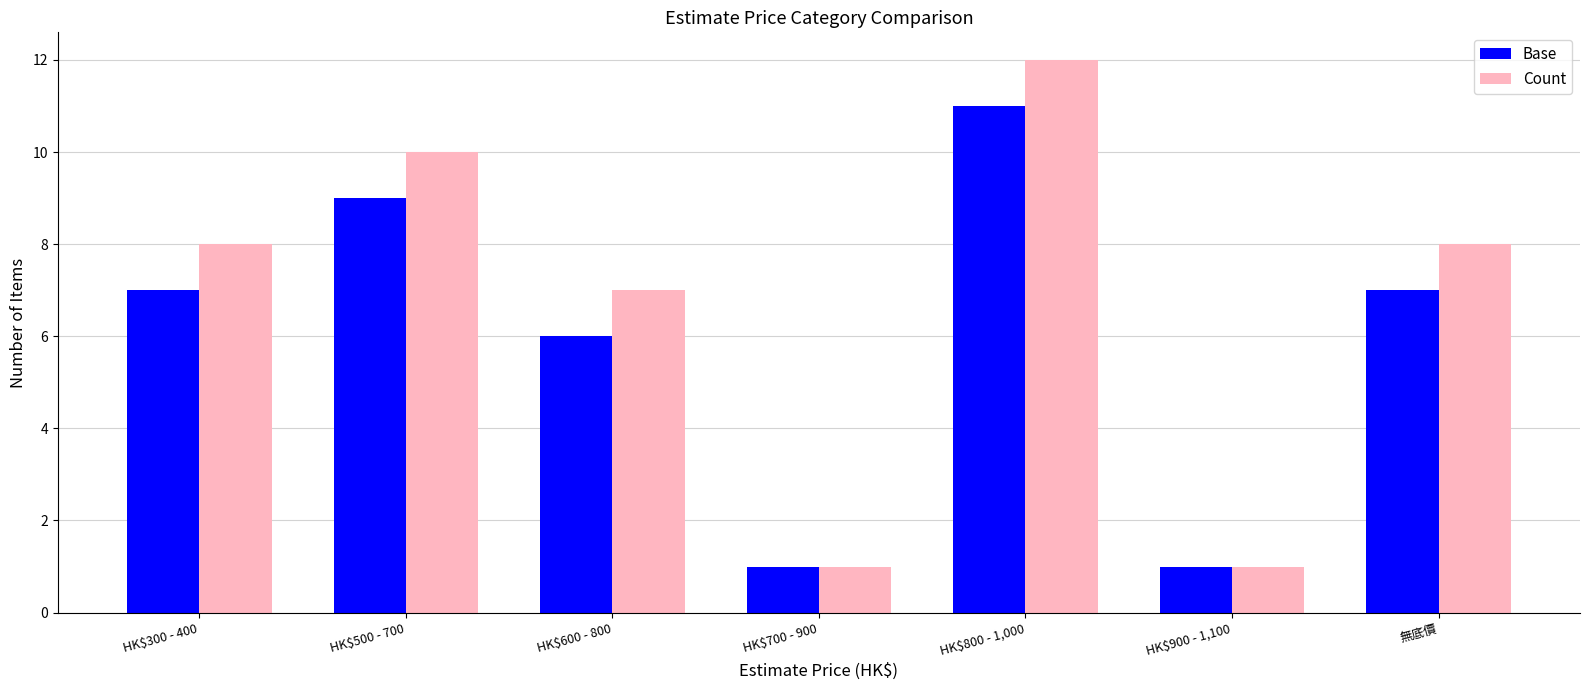

What is the sum of the Base values at HK$500 - 700 and HK$800 - 1,000?

20